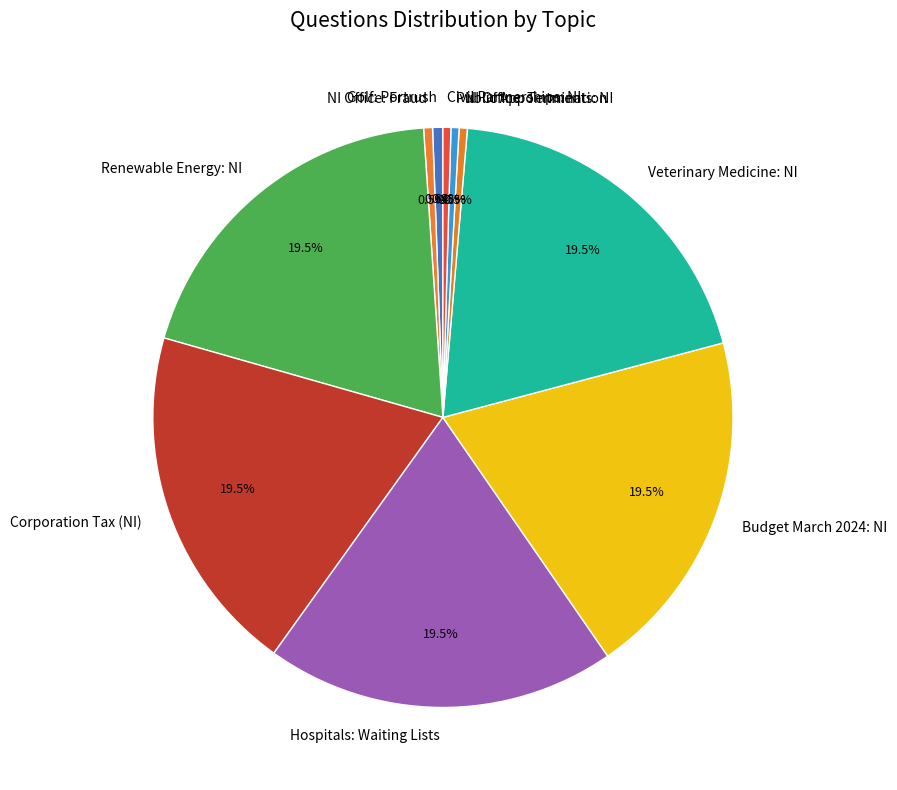

Combined, what portion of the pie is NI Office: Termination and Corporation Tax (NI)?

20.0%